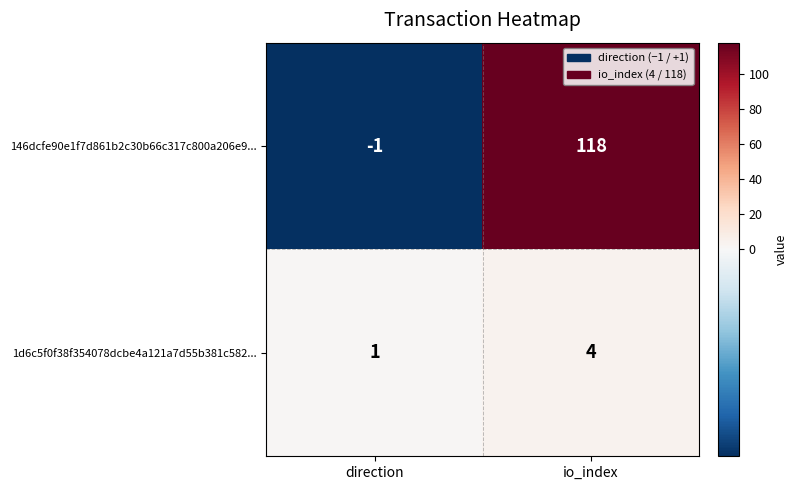

What is the difference between the 146dcfe90e1f7d861b2c30b66c317c800a206e9... values at direction and io_index?

119